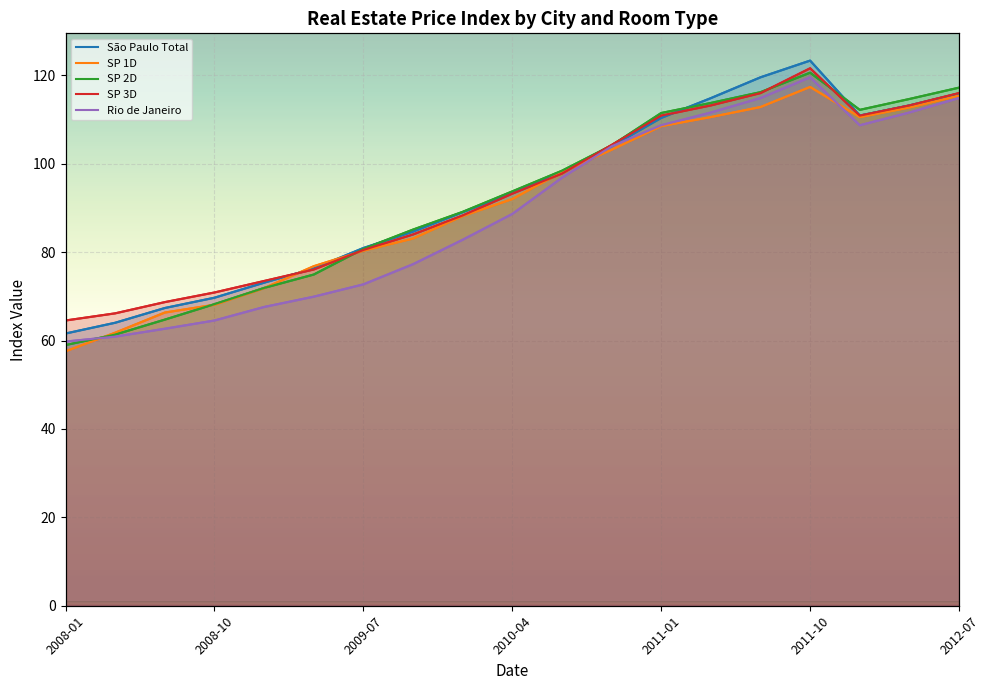

What position from the left is 2010-01?

9